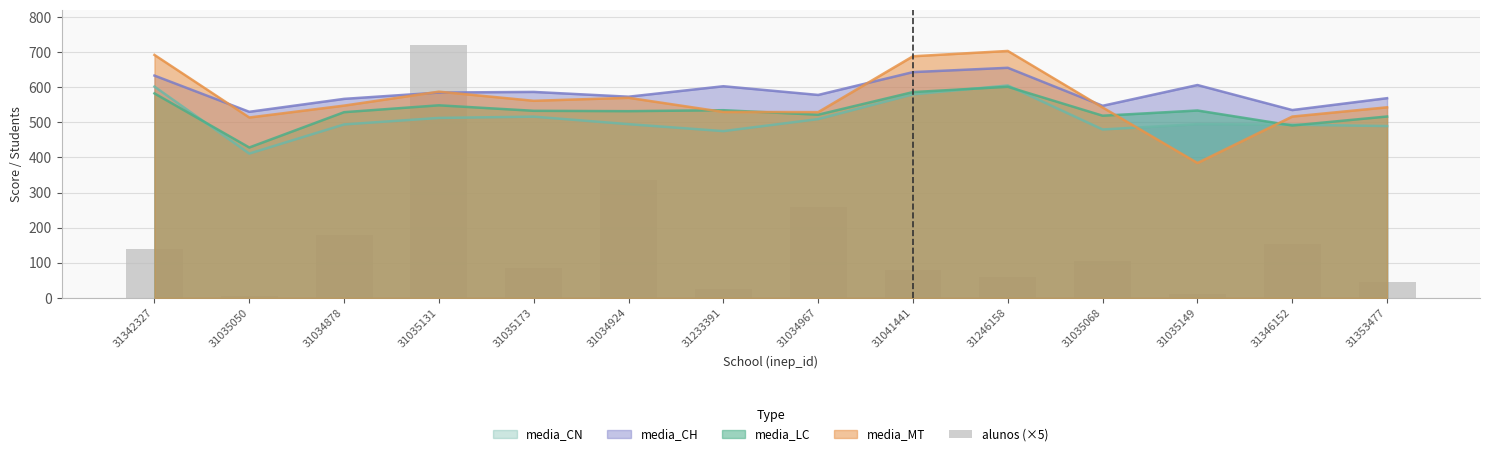

Which label corresponds to the largest value in the chart?

31035131